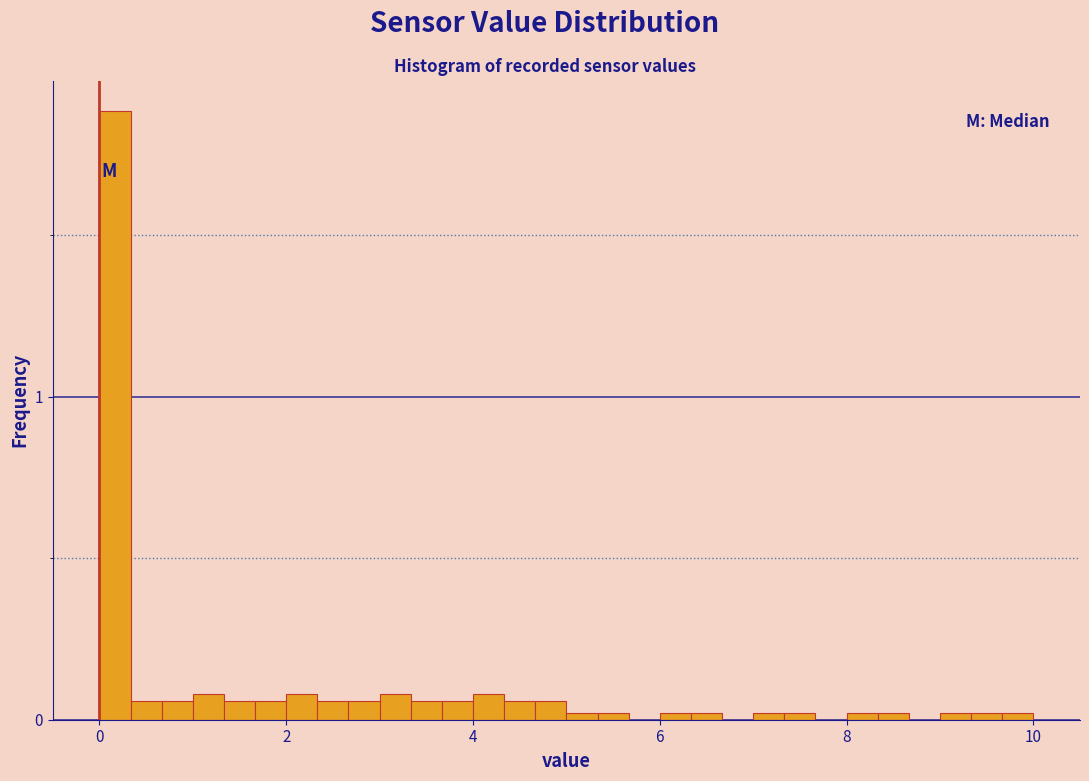

Around what value on the x-axis is the tallest bar? Give the approximate position of its centre, as read against the axis.

0.2